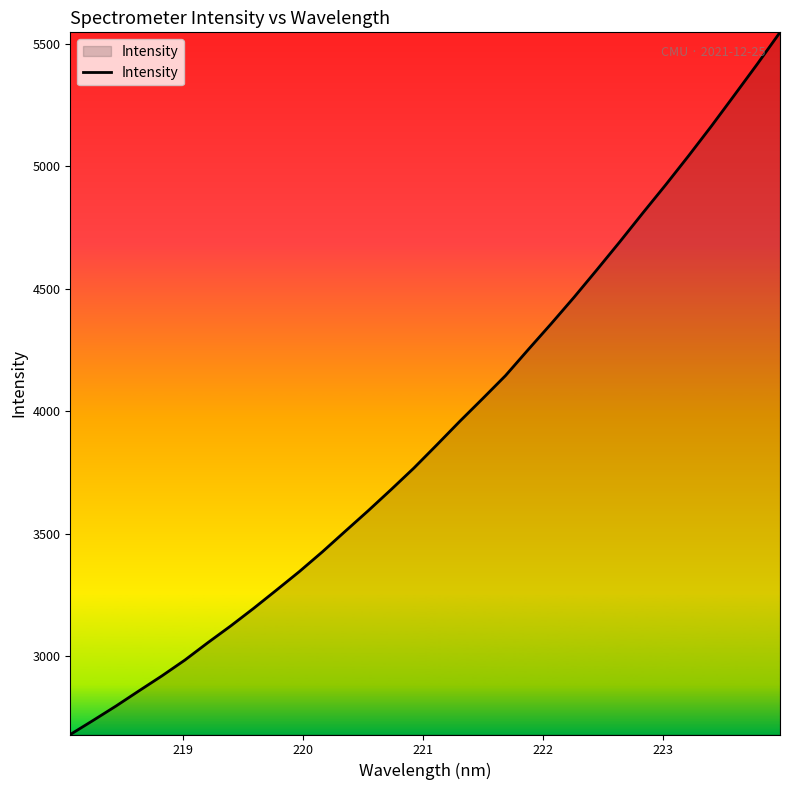

What is the difference between the maximum and minimum values?

2867.1